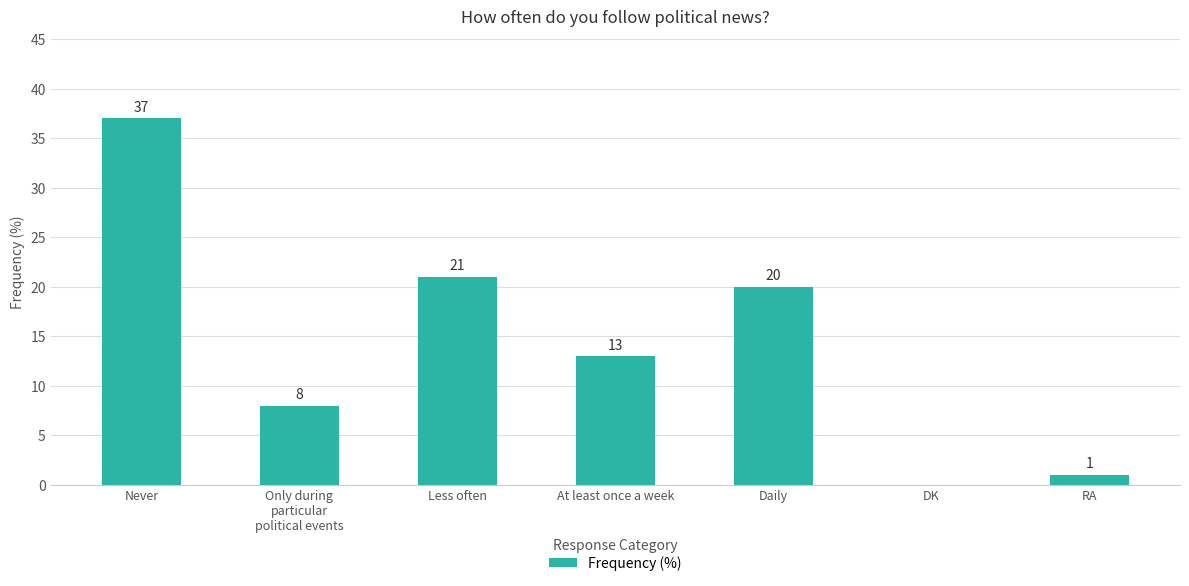

What is the change in value from Never to Daily?

-17